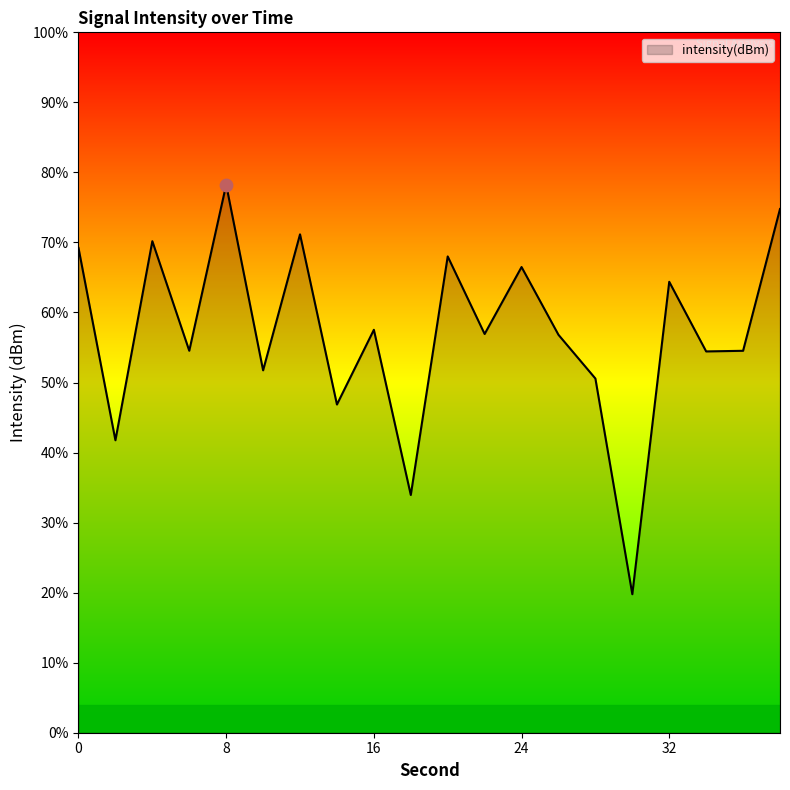

What is the change in value from 0 to 18?

-12.3